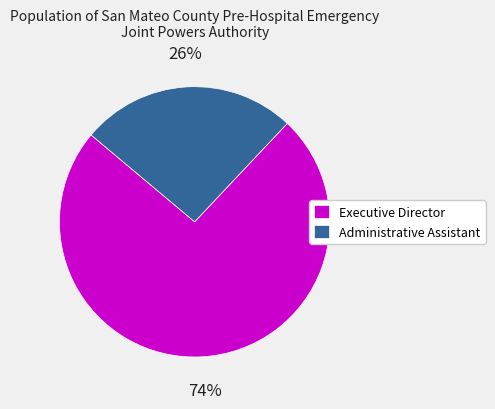

Which has a higher value, Executive Director or Administrative Assistant?

Executive Director